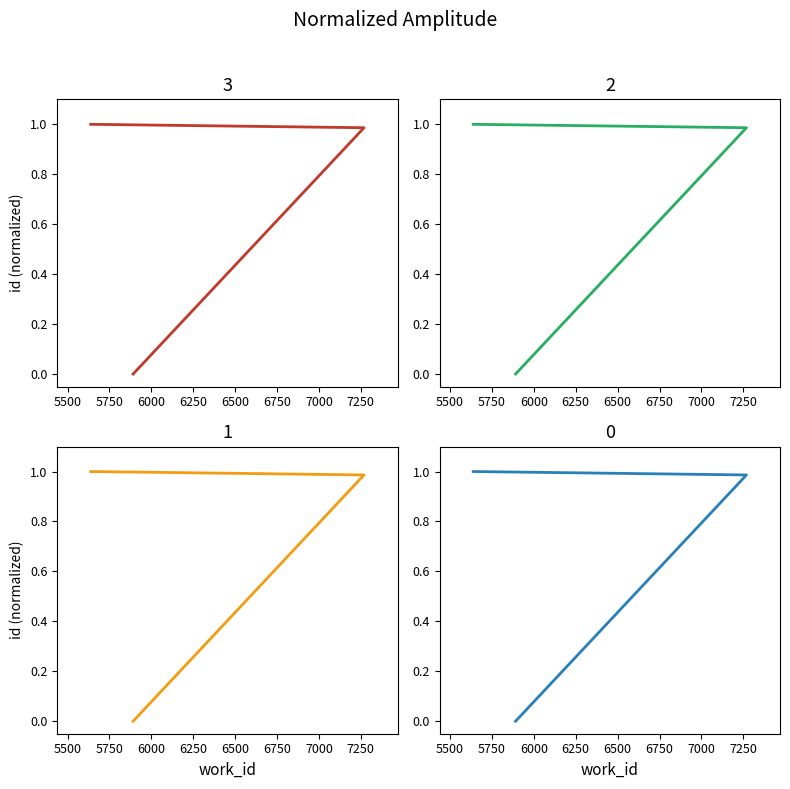

What is the maximum value shown in the chart?

1.0